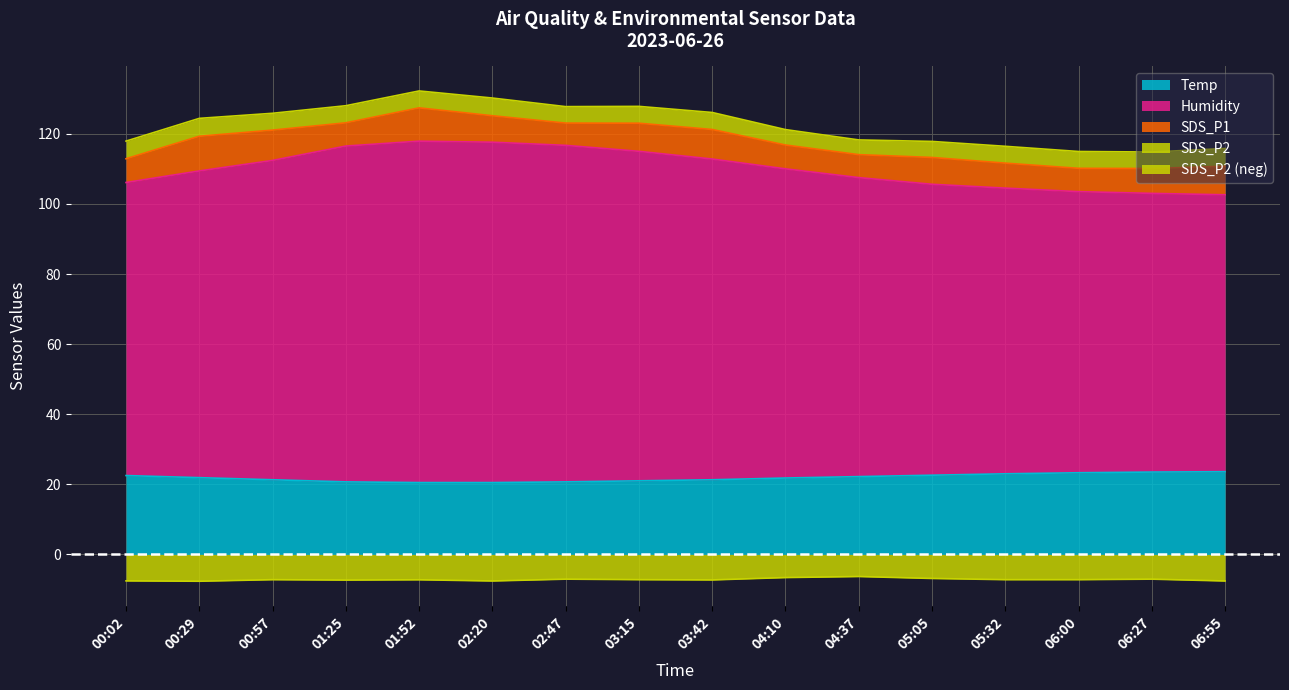

What value does the Temp series have at 02:47?

20.7